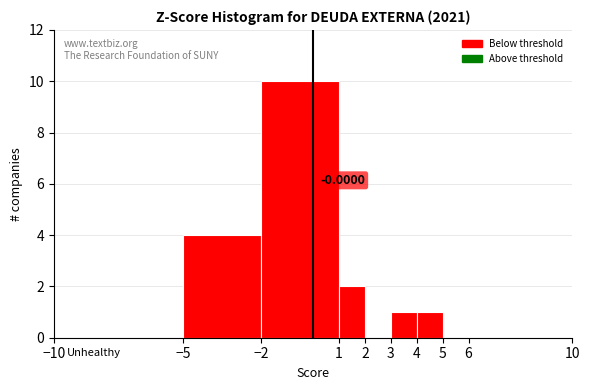

Over which range of the x-axis is the bar tallest?

-2 to 1